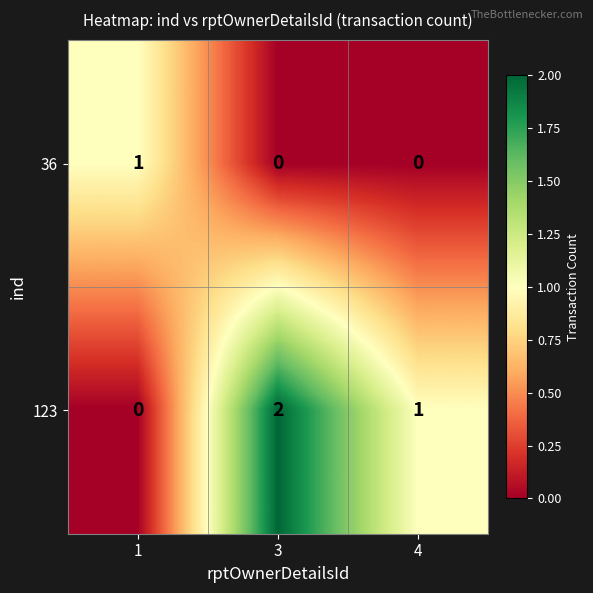

Rank the series by their average value, from lowest to highest.

36, 123